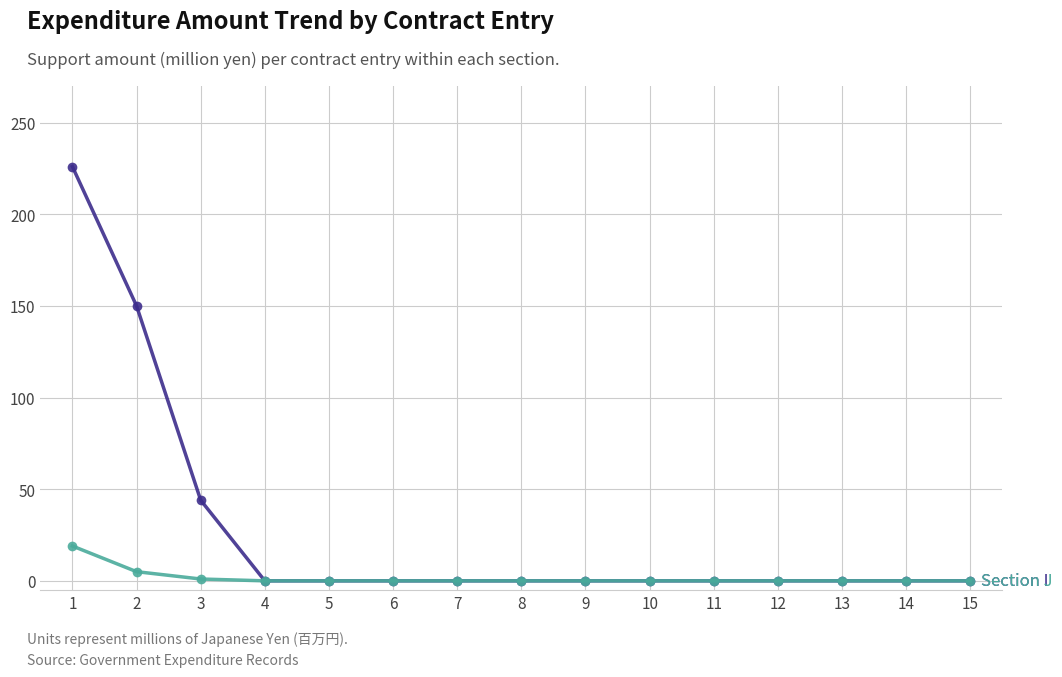

What is the greatest value displayed?

226